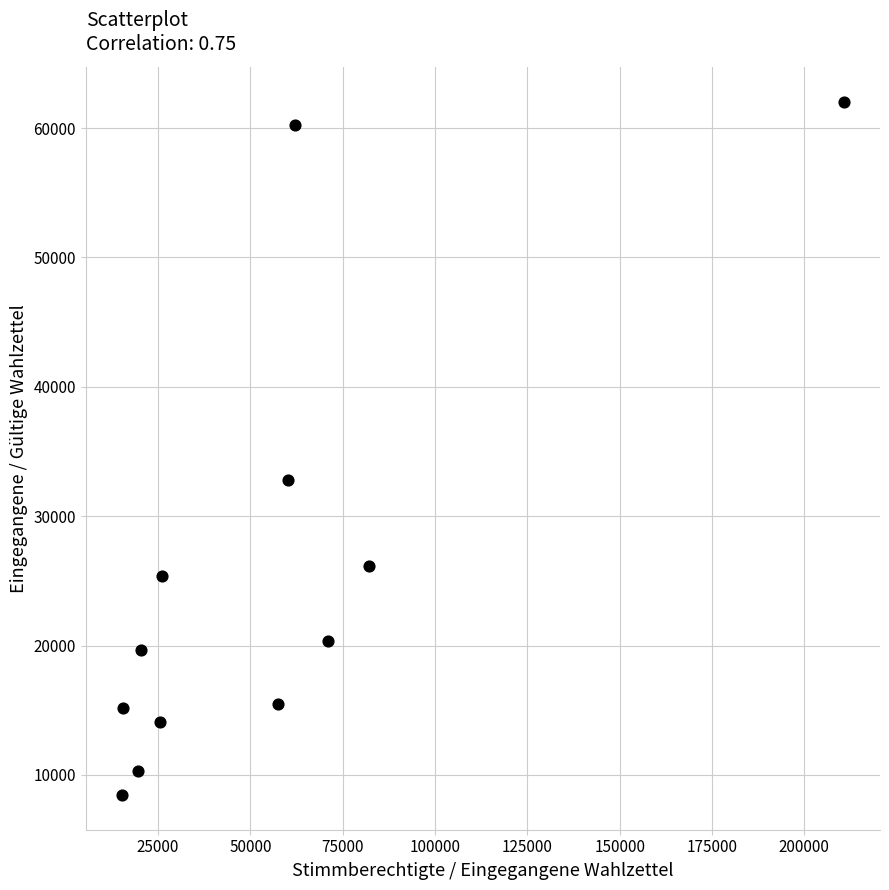

What Y value in the scatter plot is closest to 35247?

32809